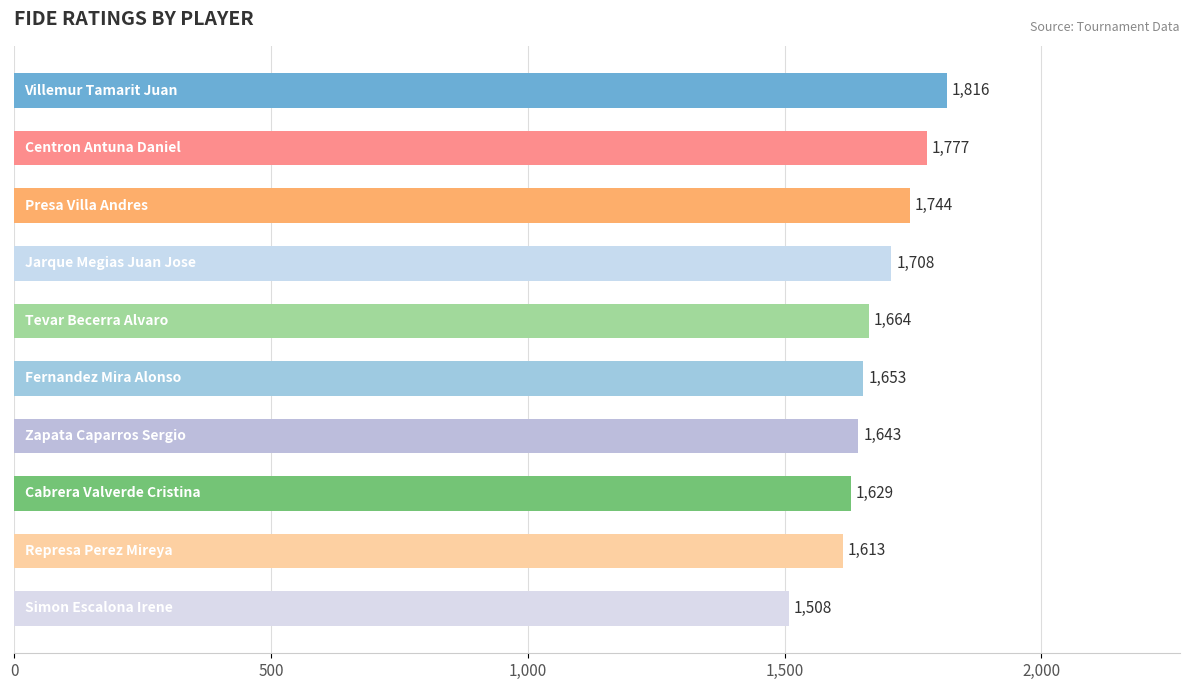

What is the average value?

1676